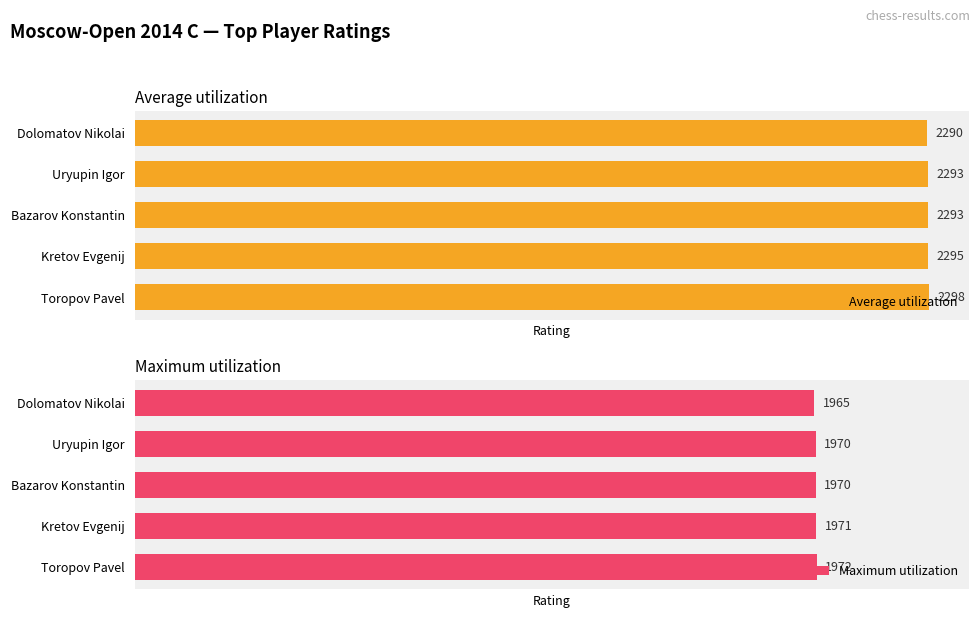

Which category has the highest value in the Maximum utilization series?

Toropov Pavel